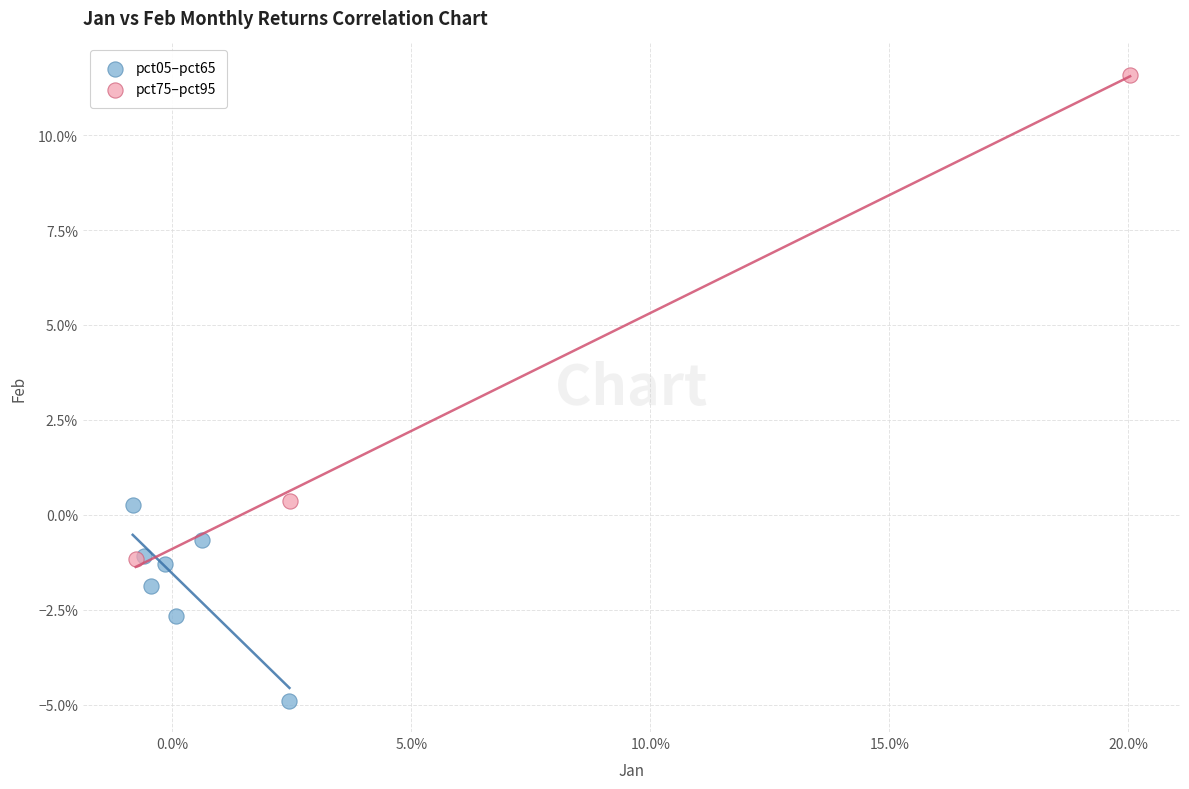

Which series has the widest spread of Y values?

pct75–pct95